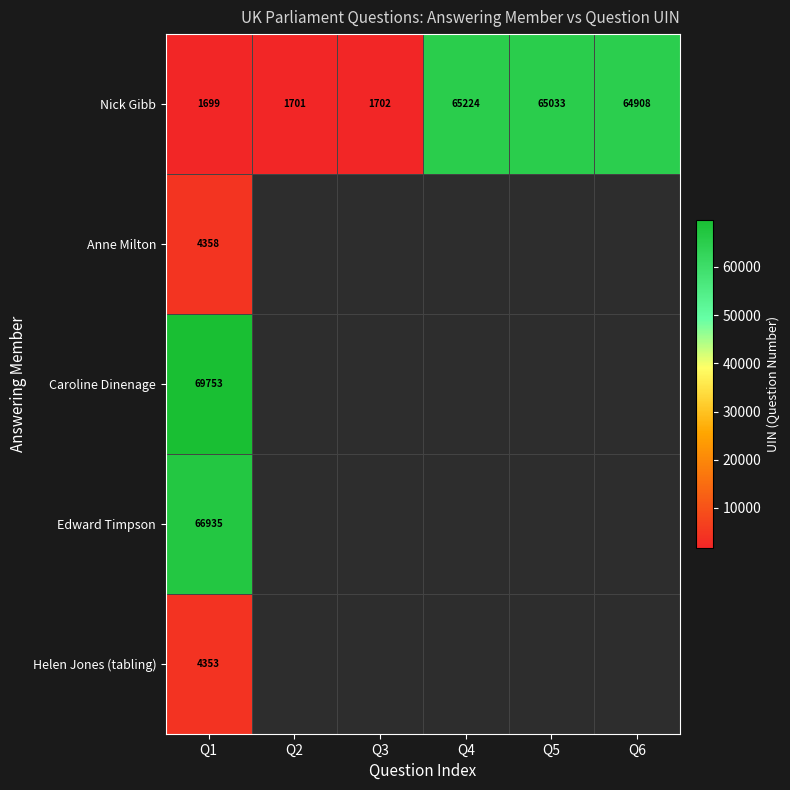

At which category is the sum across all series the highest?

Q1